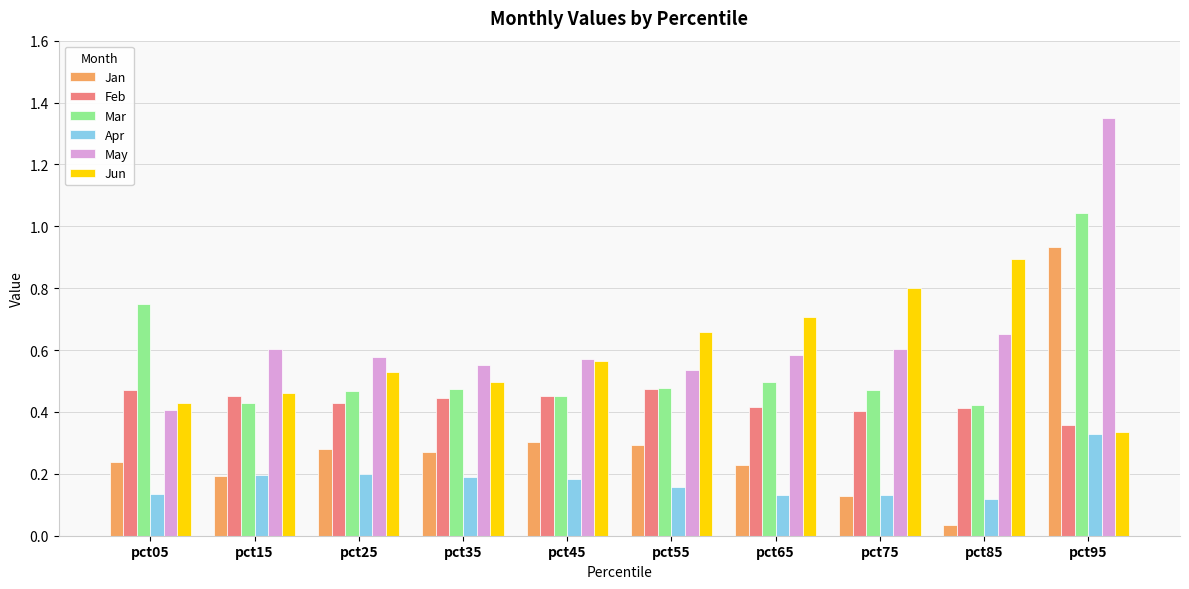

Between pct45 and pct95, which series saw the biggest shift?

May